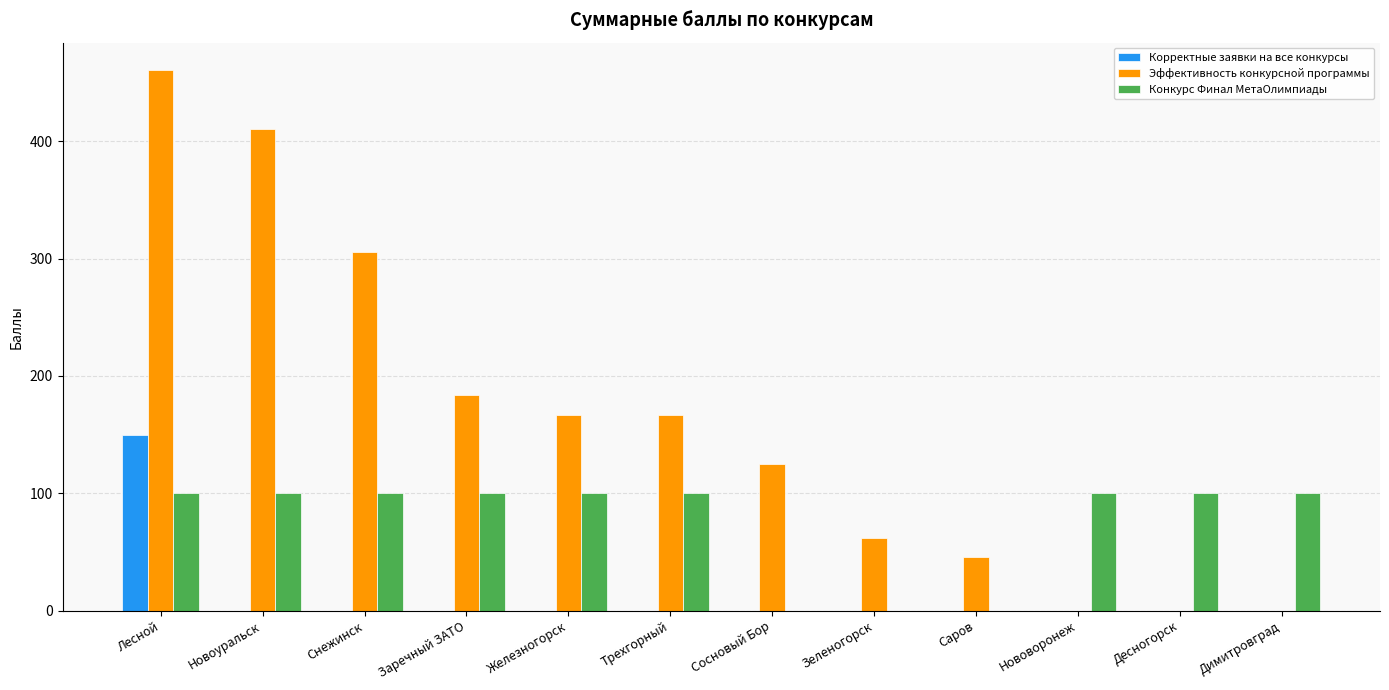

Reading right to left, extract all data points from this chart.

Корректные заявки на все конкурсы: 0.0	0.0	0.0	0.0	0.0	0.0	0.0	0.0	0.0	0.0	0.0	150.0
Эффективность конкурсной программы: 0.0	0.0	0.0	45.6	62.0	125.0	166.7	166.7	183.3	305.6	410.3	461.0
Конкурс Финал МетаОлимпиады: 100.0	100.0	100.0	0.0	0.0	0.0	100.0	100.0	100.0	100.0	100.0	100.0